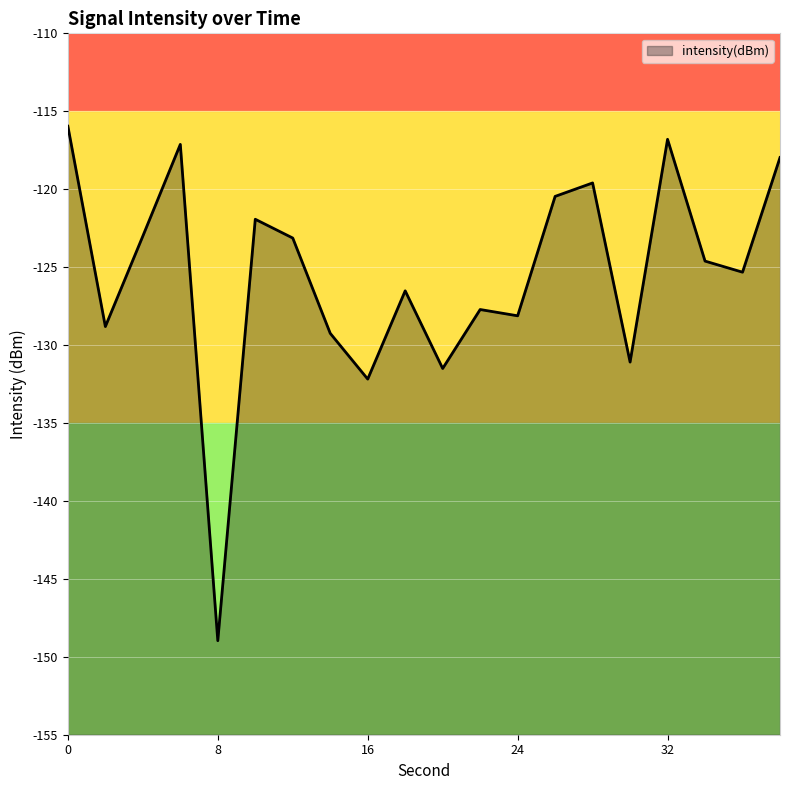

What is the difference between the maximum and second lowest values?

16.2